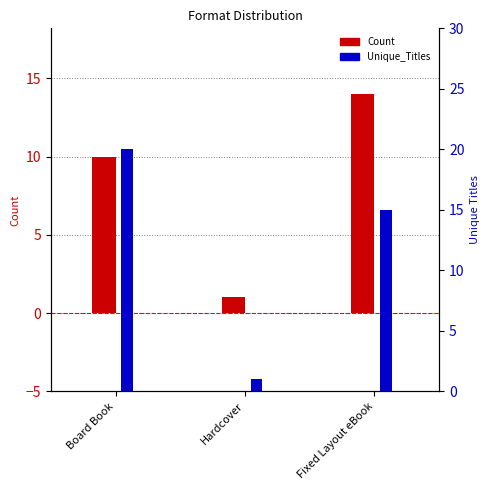

Which label corresponds to the largest value in the chart?

Board Book